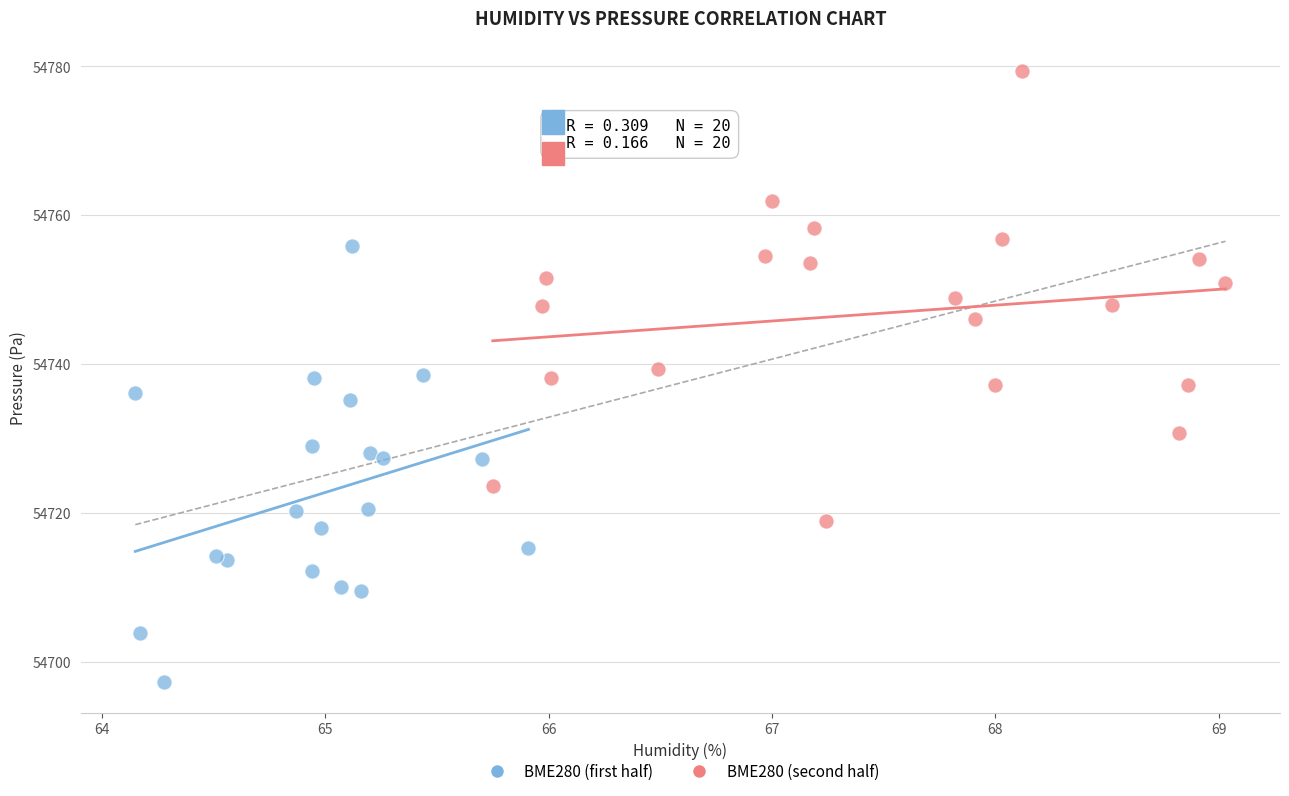

Which series reaches the minimum Y coordinate?

BME280 (first half)